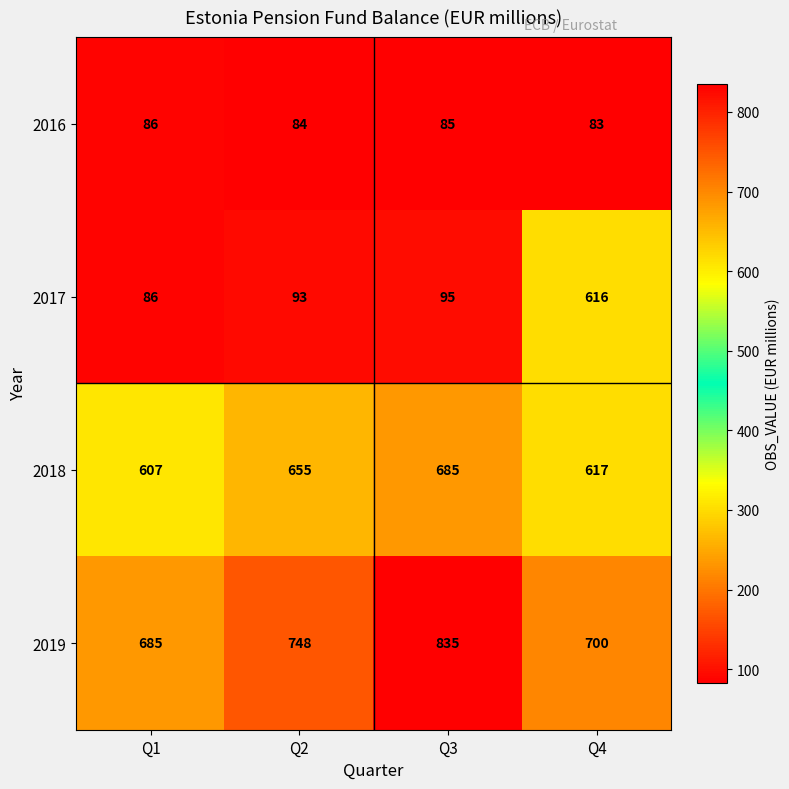

List the labels in order of 2016 value, largest first.

Q1, Q3, Q2, Q4